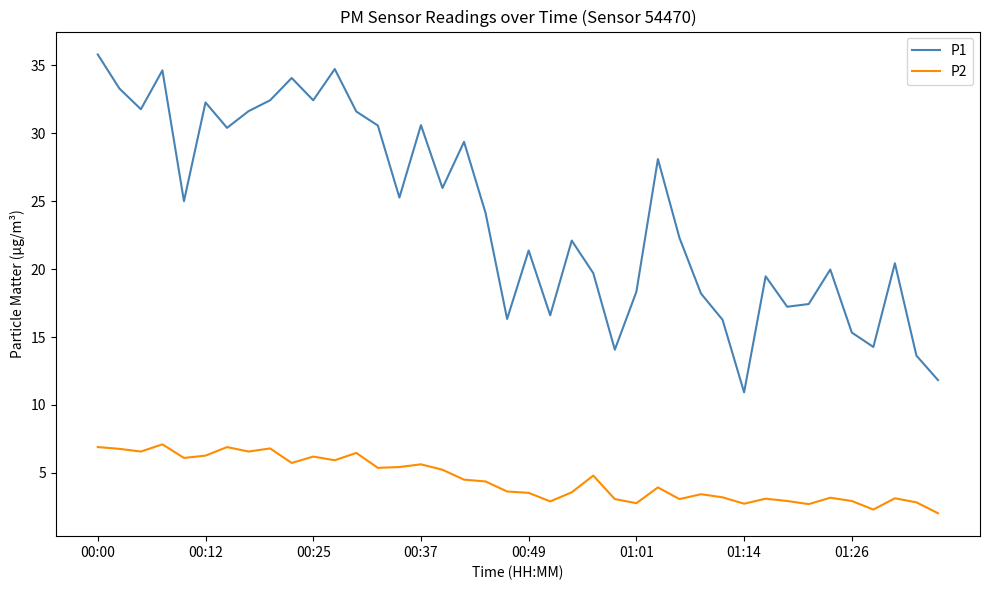

Count the number of categories in the chart.

40